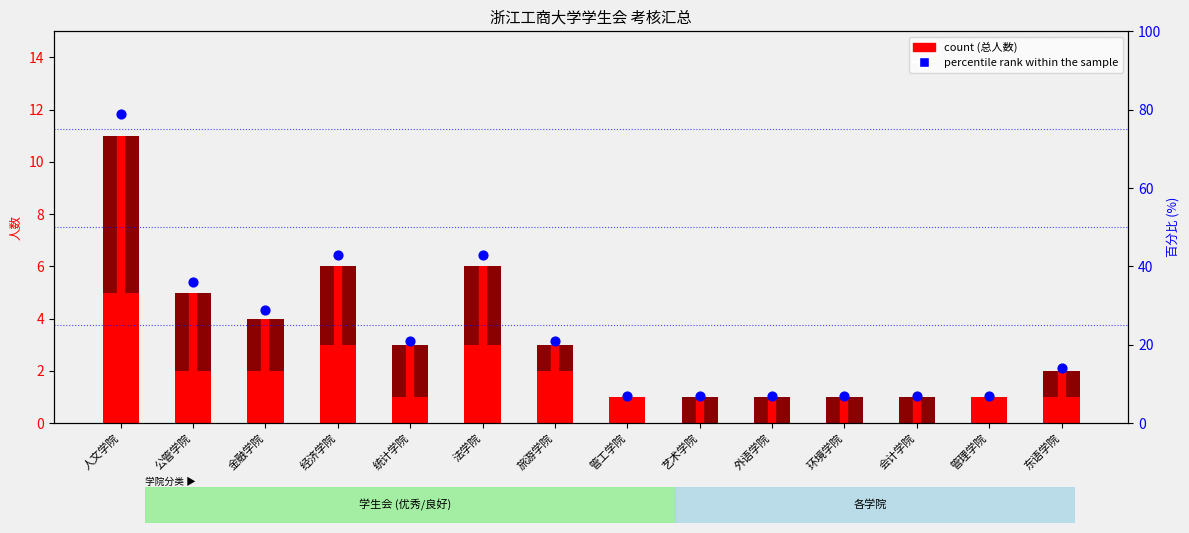

At how many categories does at least one series exceed 41?

3